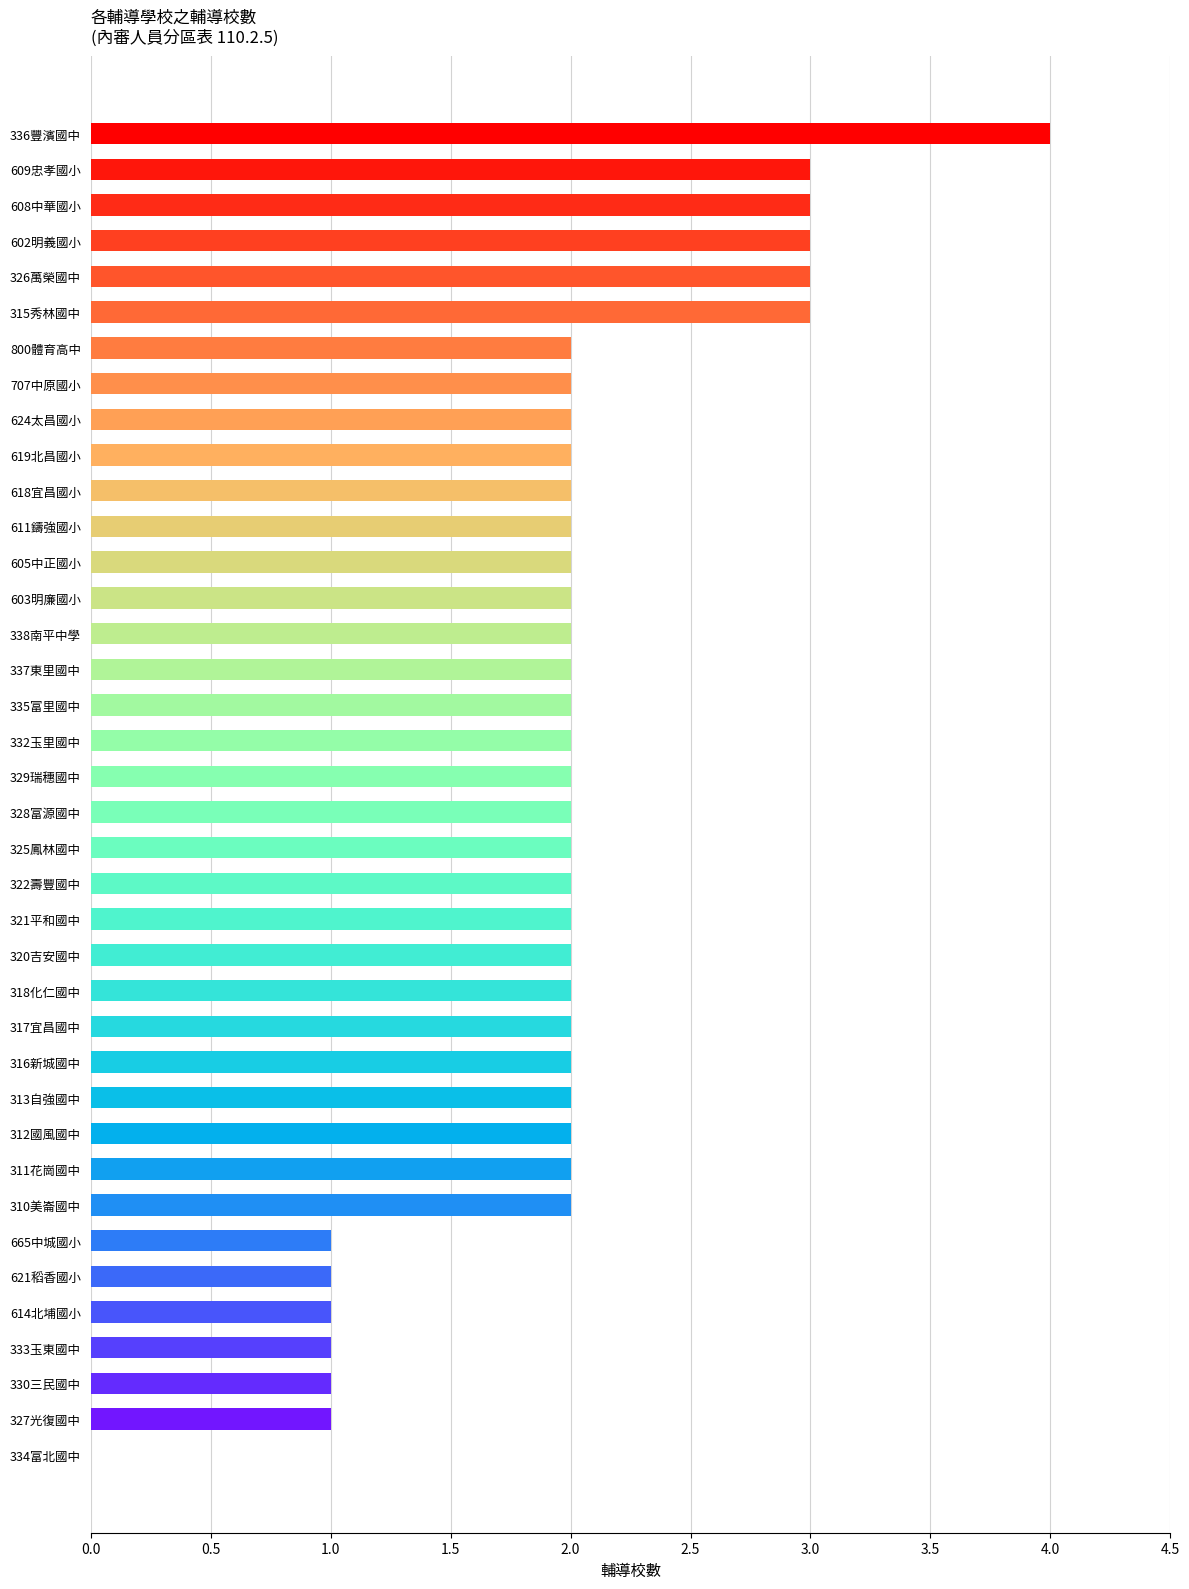

How many data points does each series have?

38